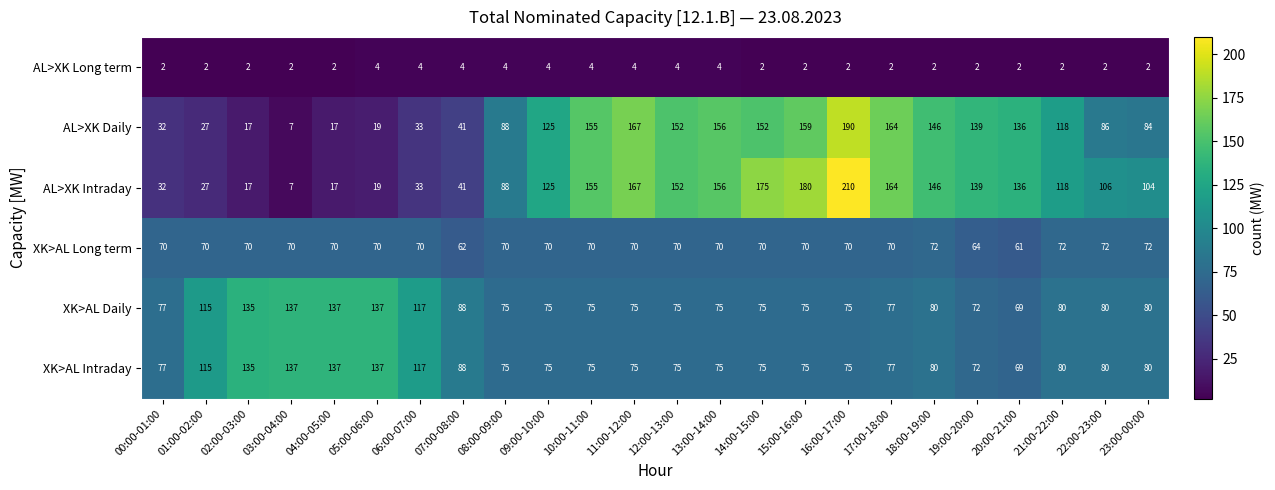

At which label is AL>XK Intraday closest to 108?

22:00-23:00